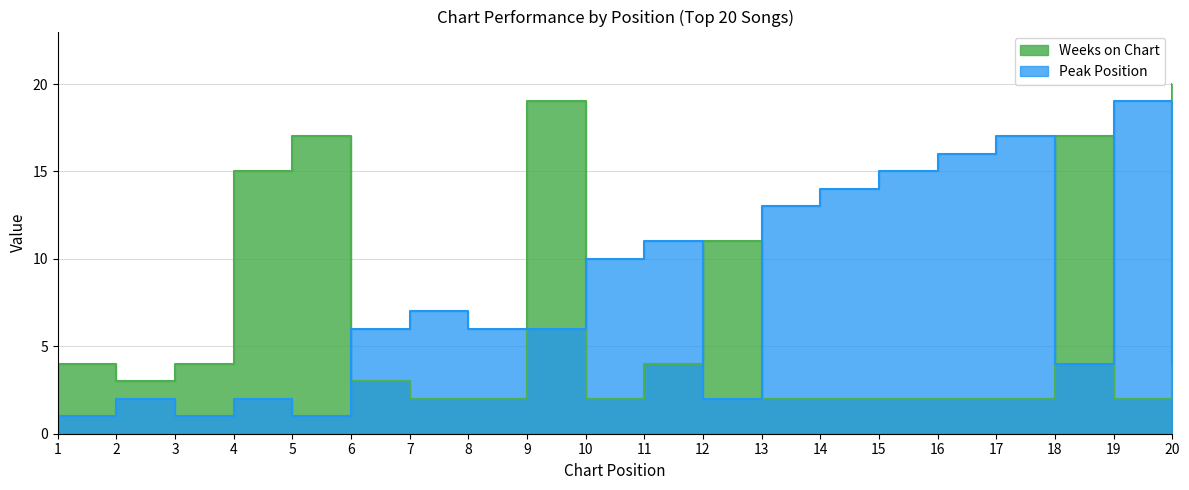

What is the value of the Weeks on Chart point at the 20th from the left?

20